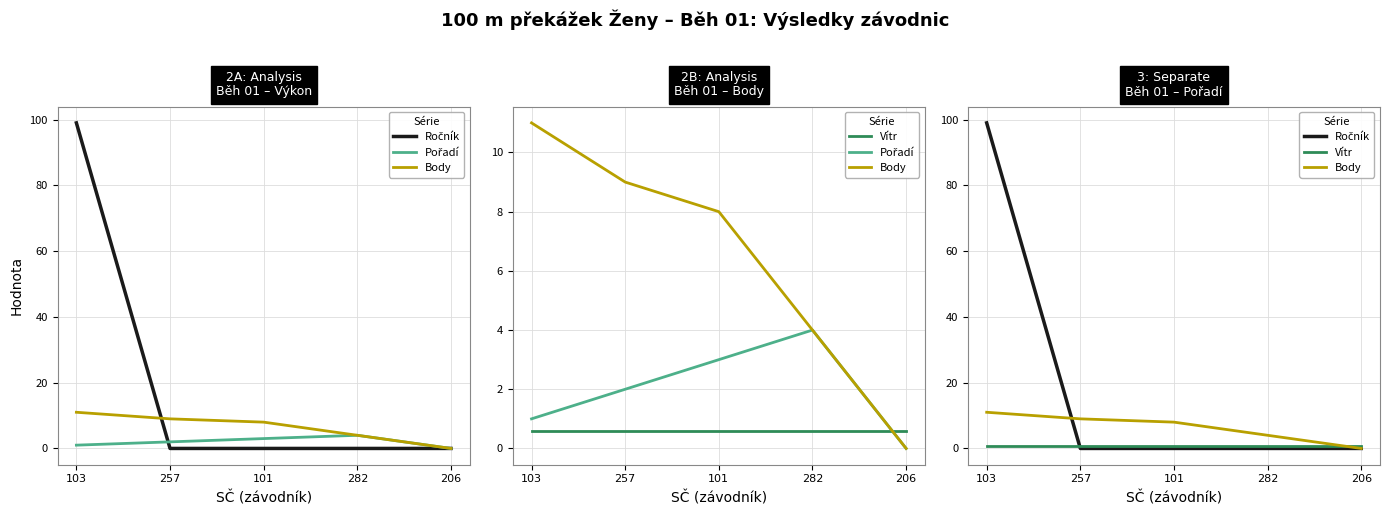

Reading right to left, extract all data points from this chart.

Ročník: 0.0	0.0	0.0	0.0	99.0
Pořadí: 0.0	4.0	3.0	2.0	1.0
Body: 0.0	4.0	8.0	9.0	11.0
Vítr: 0.6	0.6	0.6	0.6	0.6